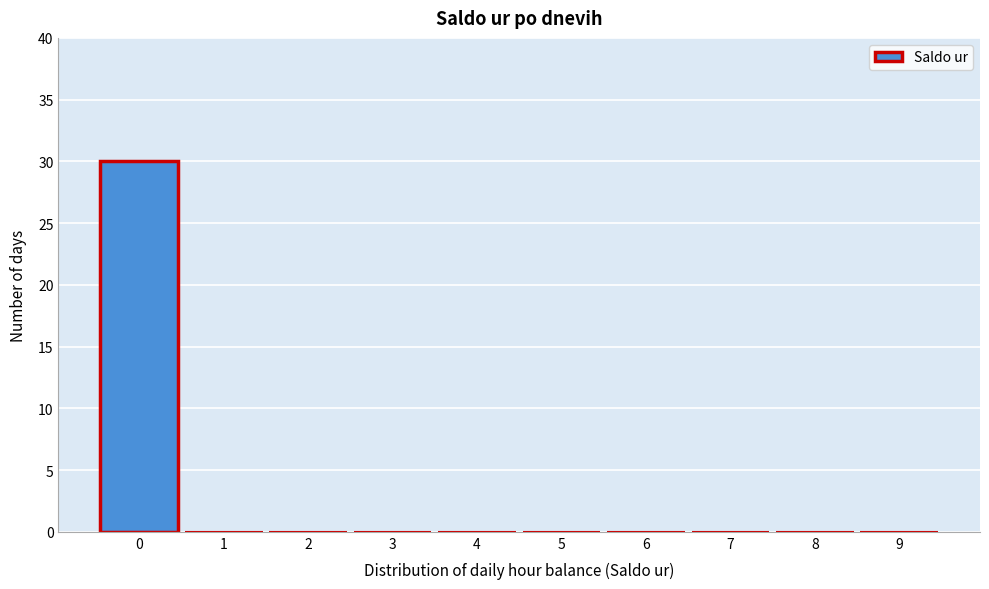

Reading left to right, extract all data points from this chart.

0=30	1=0	2=0	3=0	4=0	5=0	6=0	7=0	8=0	9=0